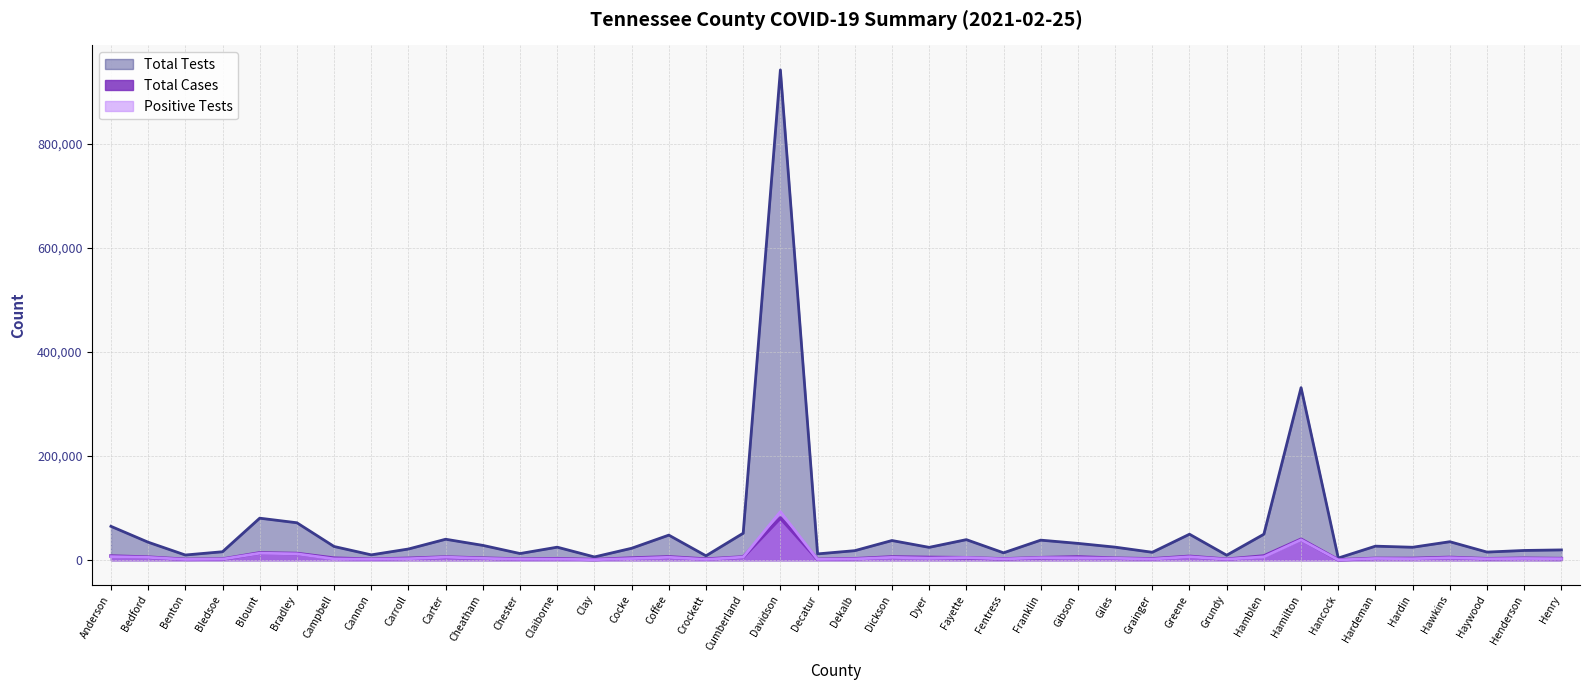

What position from the right is Giles?

13